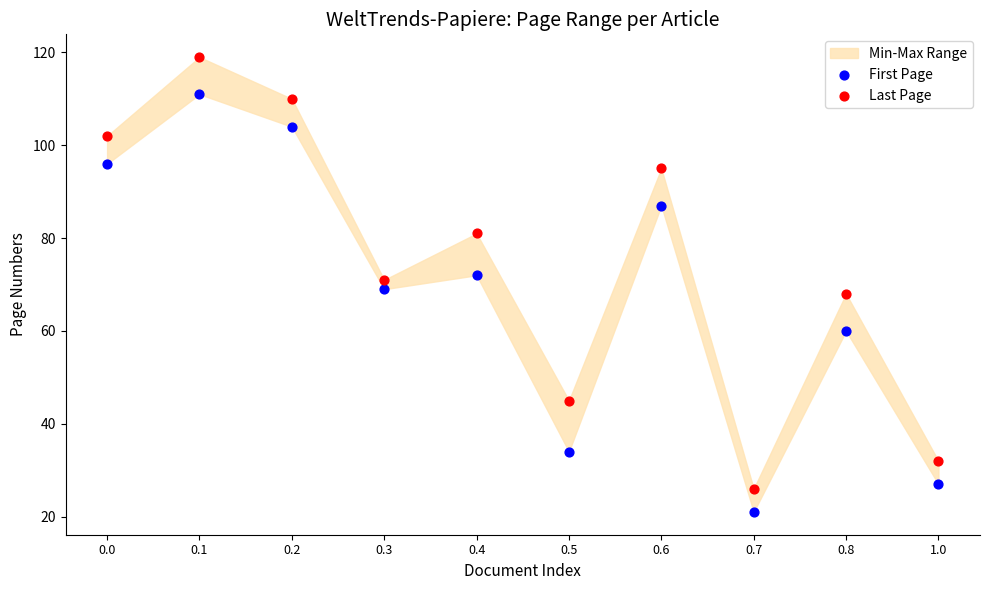

Across all data points, what is the range of Y values (max minus min)?

98